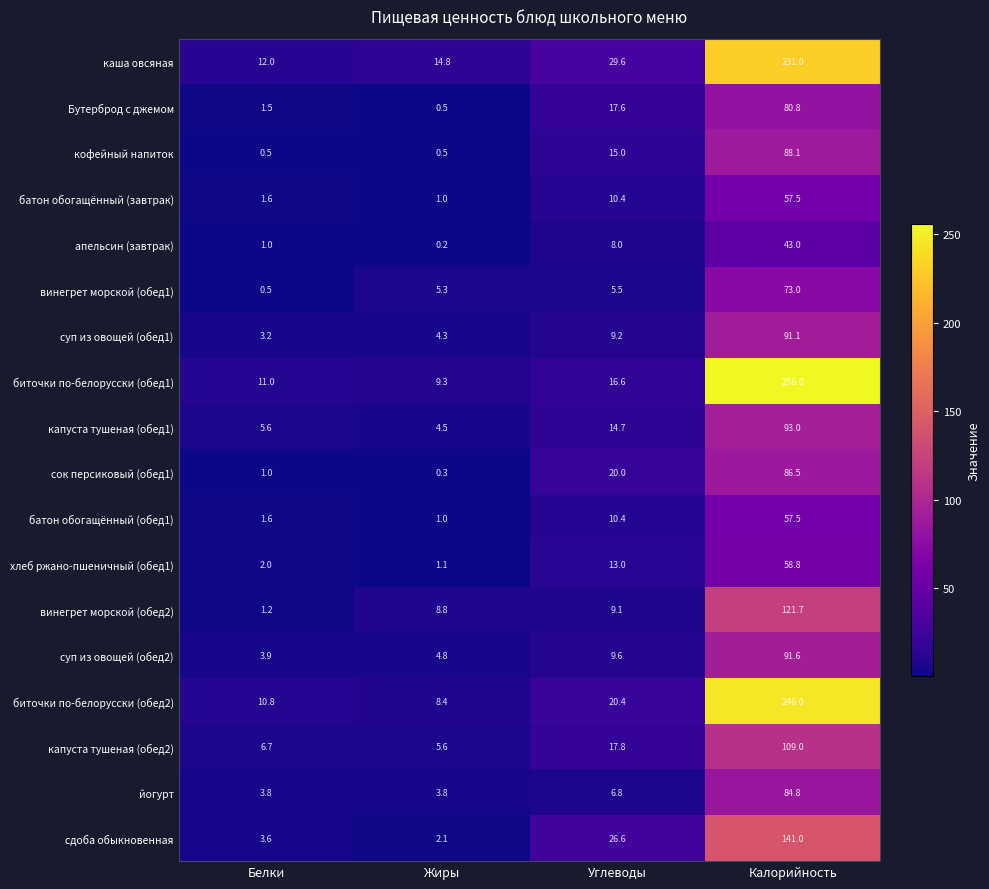

What is the difference between the second highest and second lowest values in the хлеб ржано-пшеничный (обед1) series?

11.0